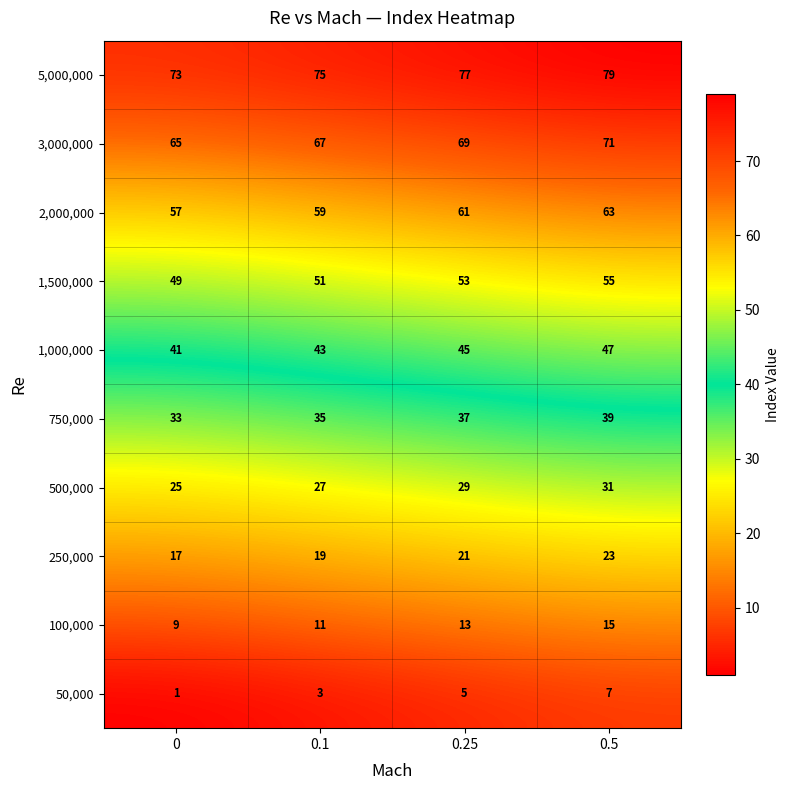

Count the 50,000 values in the range 3 to 7.

3